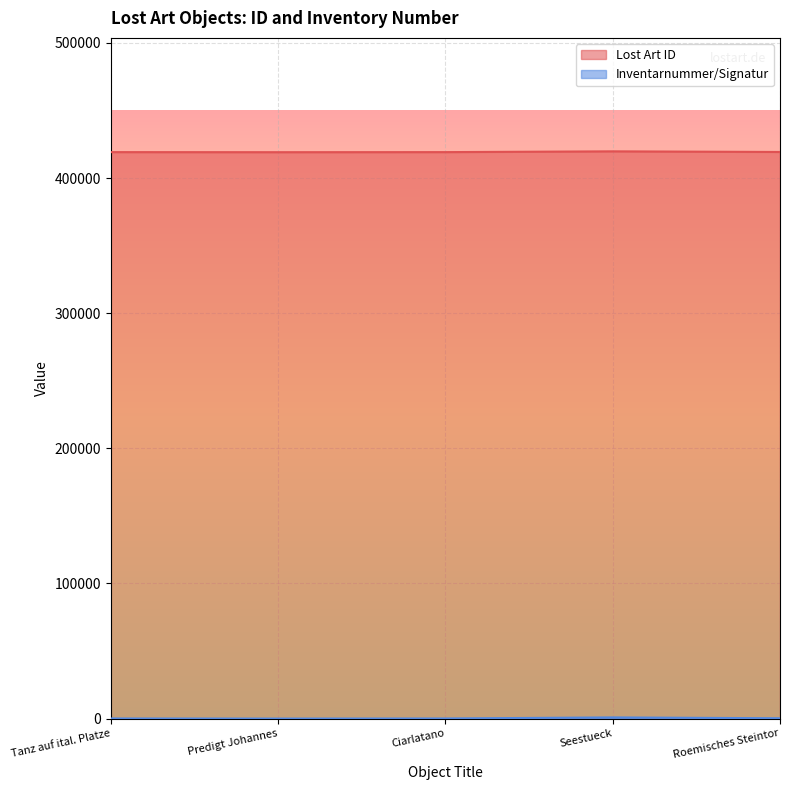

Is it true that Lost Art ID equals 568029 at Tanz auf ital. Platze?

False